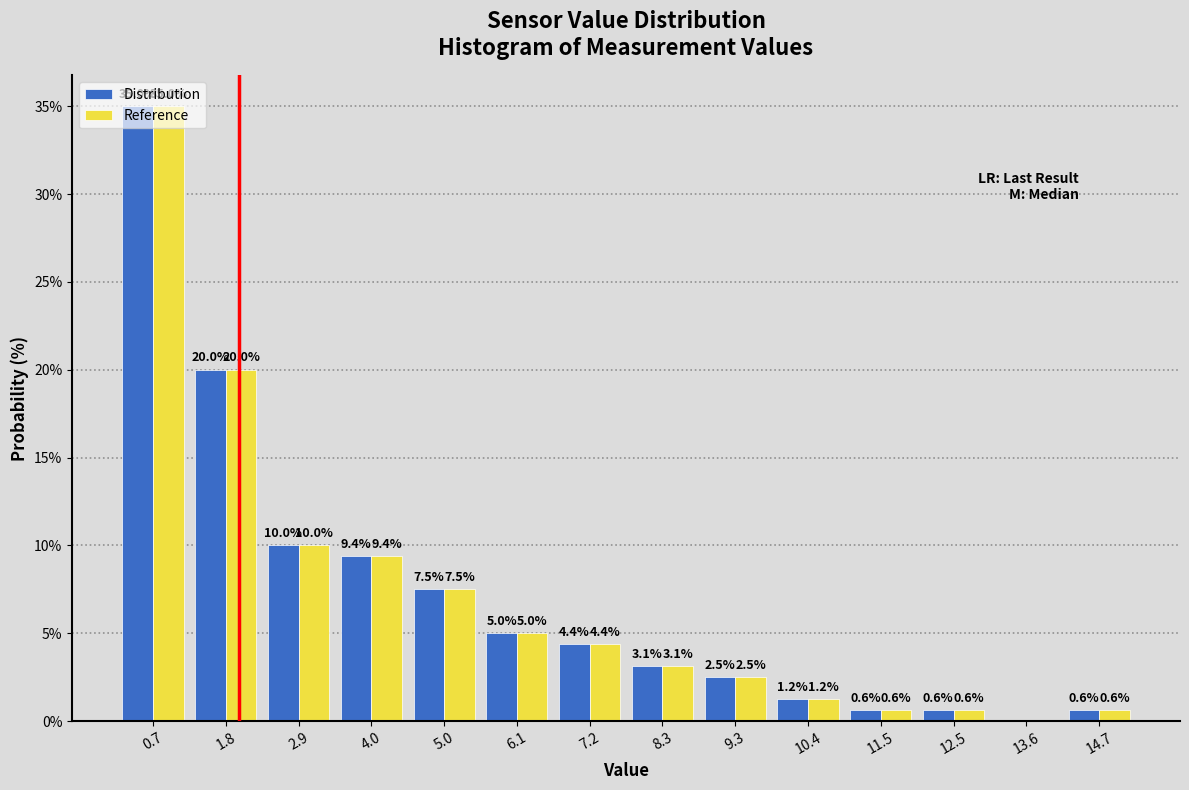

In the Reference series, which range on the x-axis has the tallest bar?

0.2 to 1.2